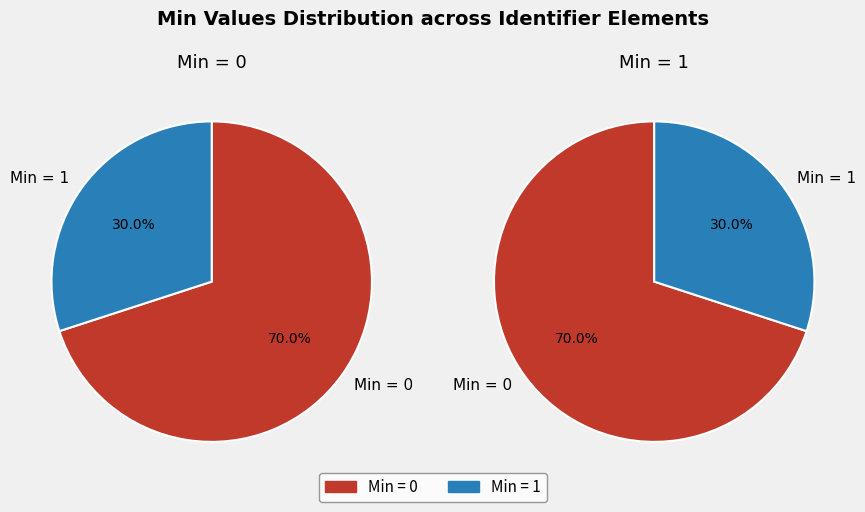

Is Identifier.id the majority of the pie?

No